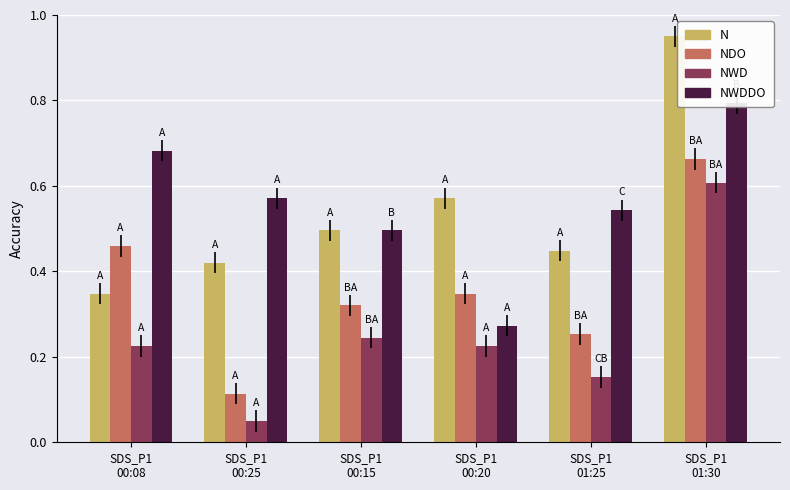

How many bars are there in each group?

4